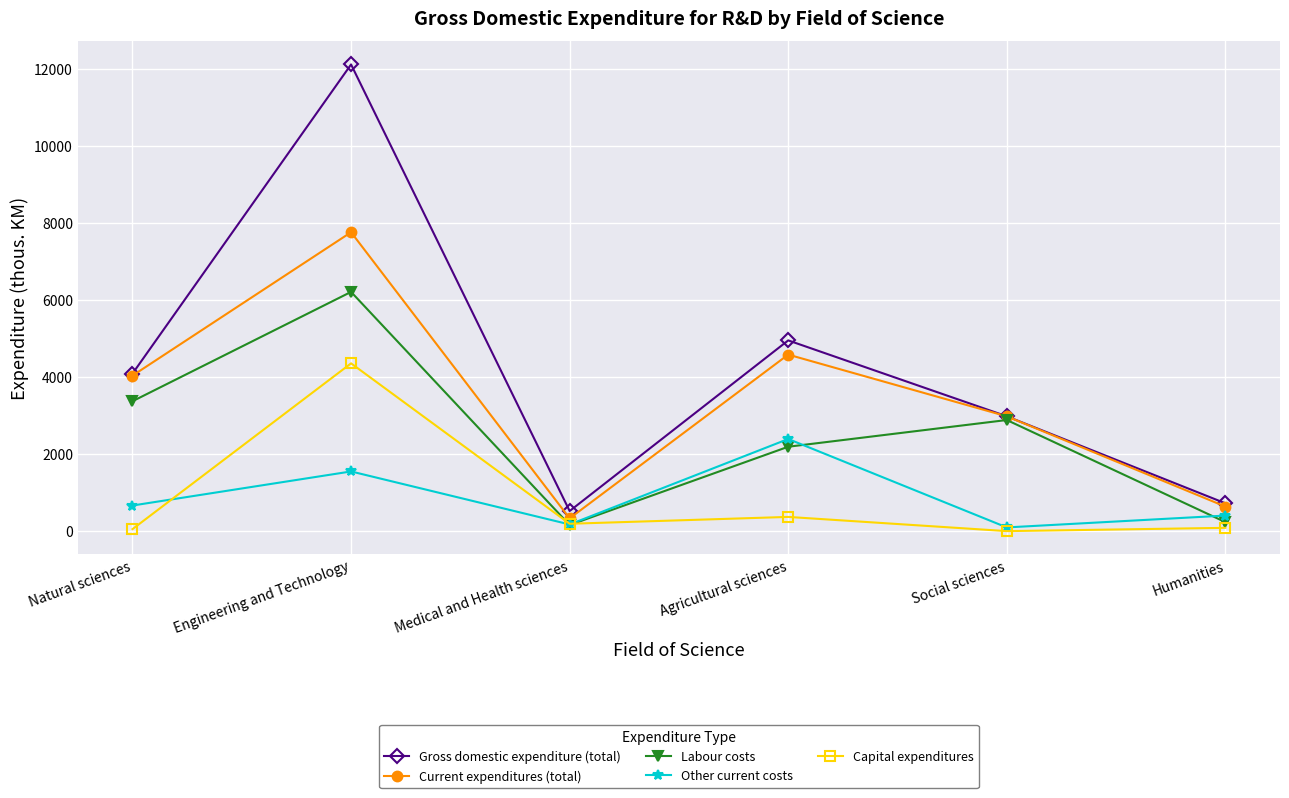

How many data points in Other current costs are less than 665?

3